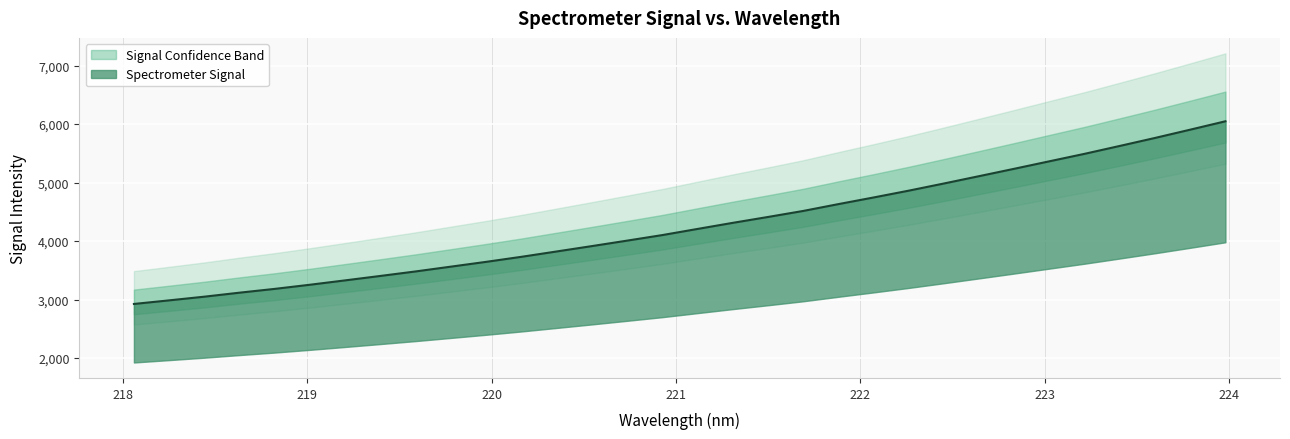

Rank the categories by value from highest to lowest.

223.9802, 223.7895, 223.5987, 223.408, 223.2172, 223.0264, 222.8355, 222.6447, 222.4538, 222.263, 222.0721, 221.8812, 221.6902, 221.4993, 221.3083, 221.1174, 220.9264, 220.7354, 220.5444, 220.3533, 220.1623, 219.9712, 219.7801, 219.589, 219.3979, 219.2067, 219.0156, 218.8244, 218.6332, 218.442, 218.2508, 218.0596